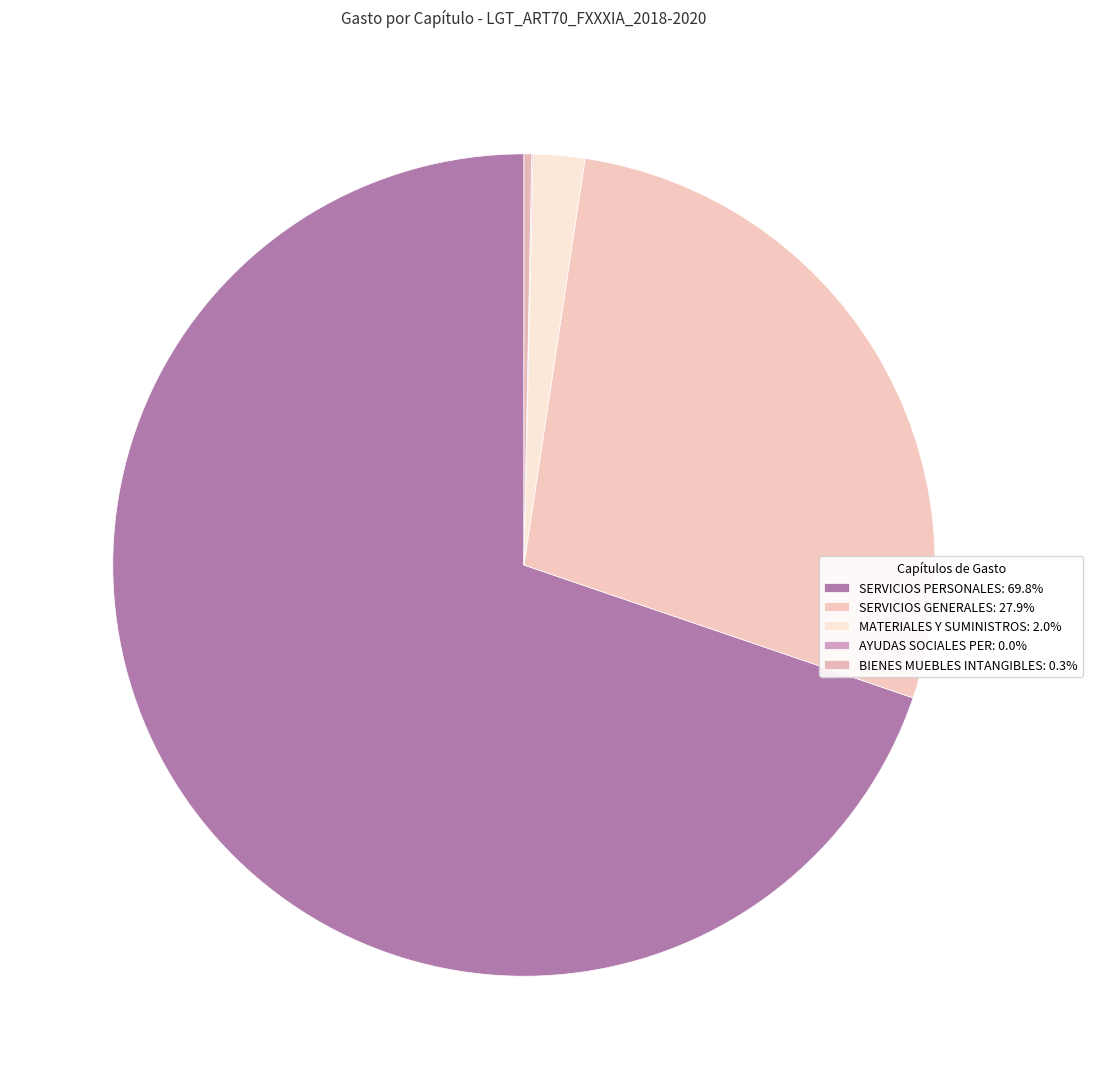

The BIENES MUEBLES INTANGIBLES slice represents 0% of the pie. True or false?

True